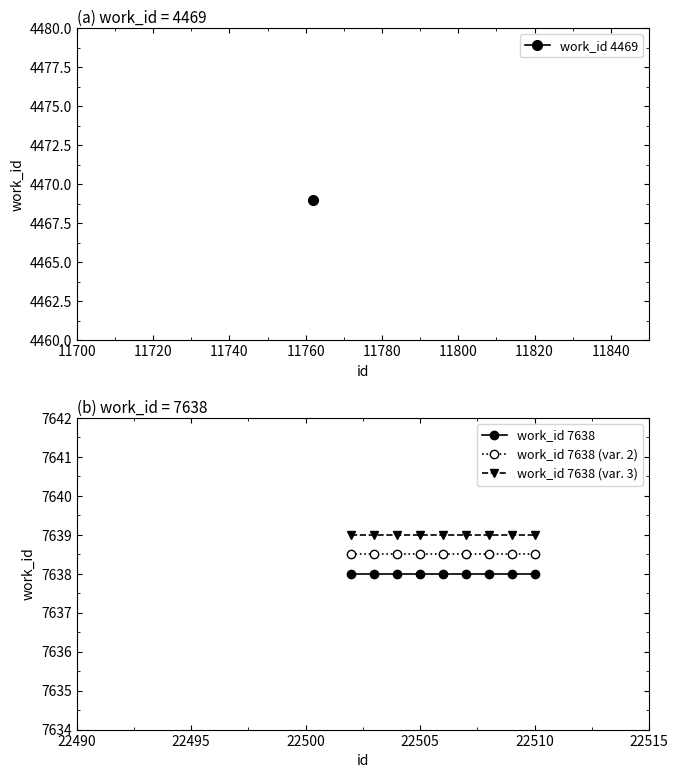

True or false: work_id 7638 (var. 2) and work_id 7638 intersect in this chart.

False